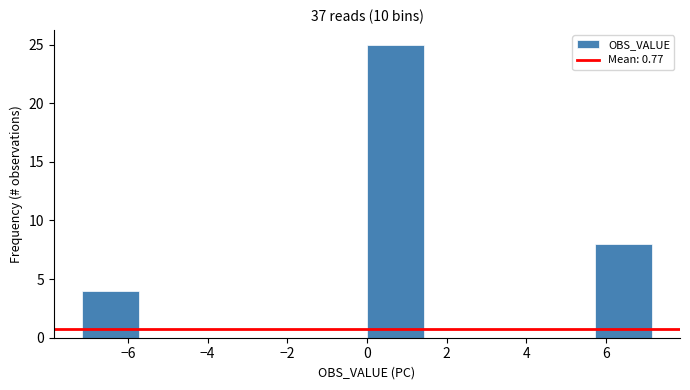

Which range on the x-axis has the tallest bar?

0.0 to 1.4